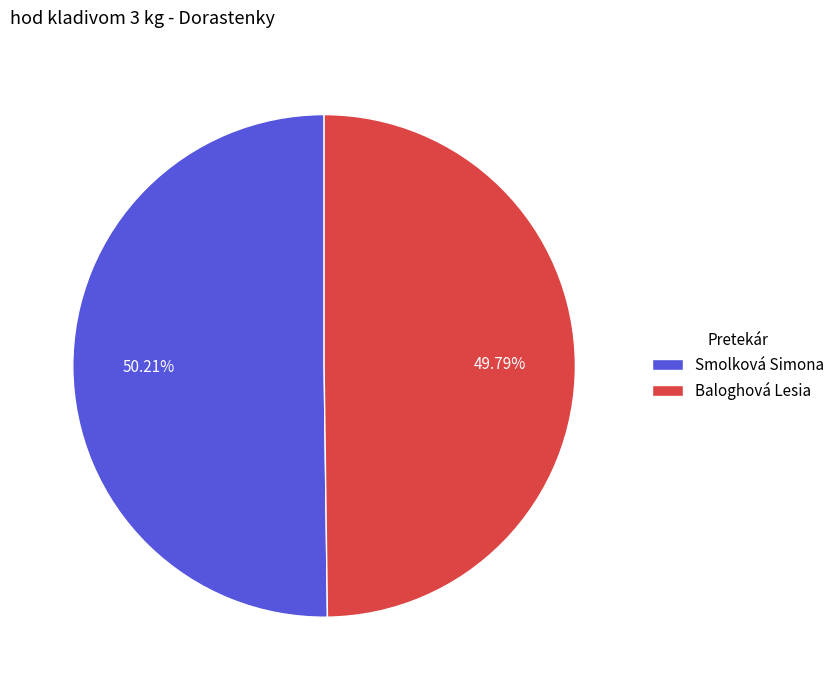

Is there a majority slice in this chart?

Yes